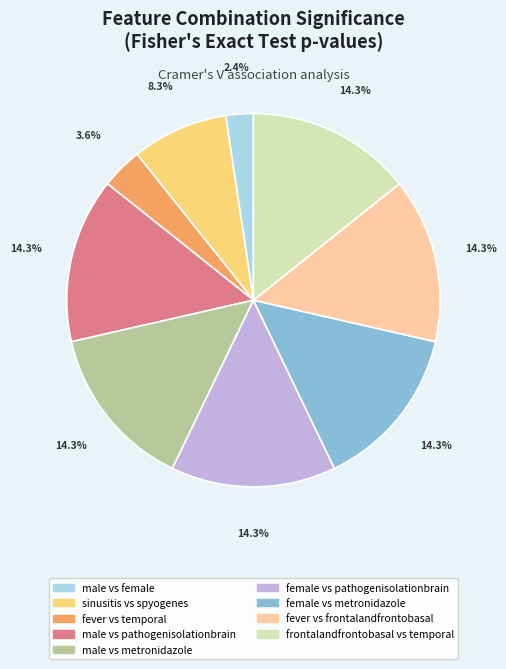

Does male vs pathogenisolationbrain represent more than half of the total?

No